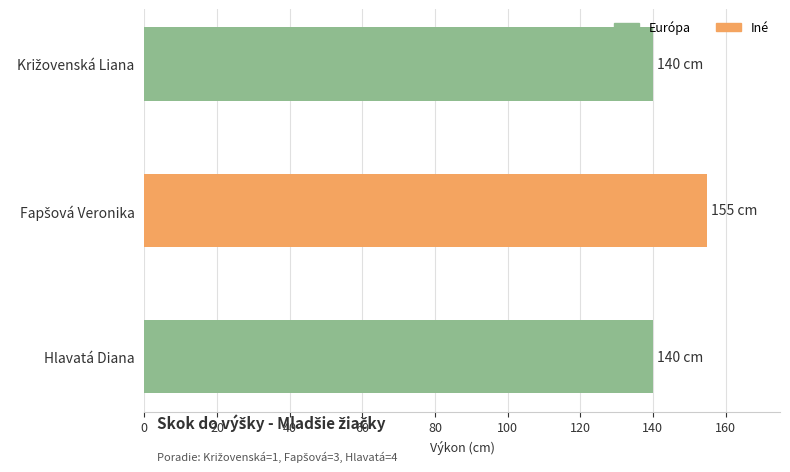

Count the number of data series in this chart.

1